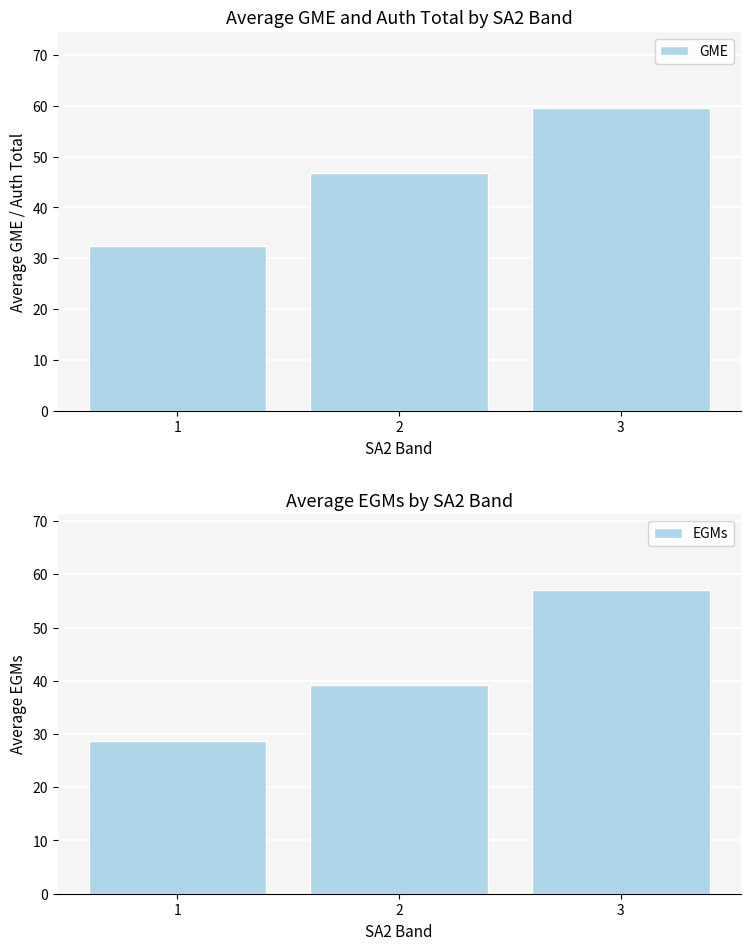

At how many categories does at least one series exceed 29?

3